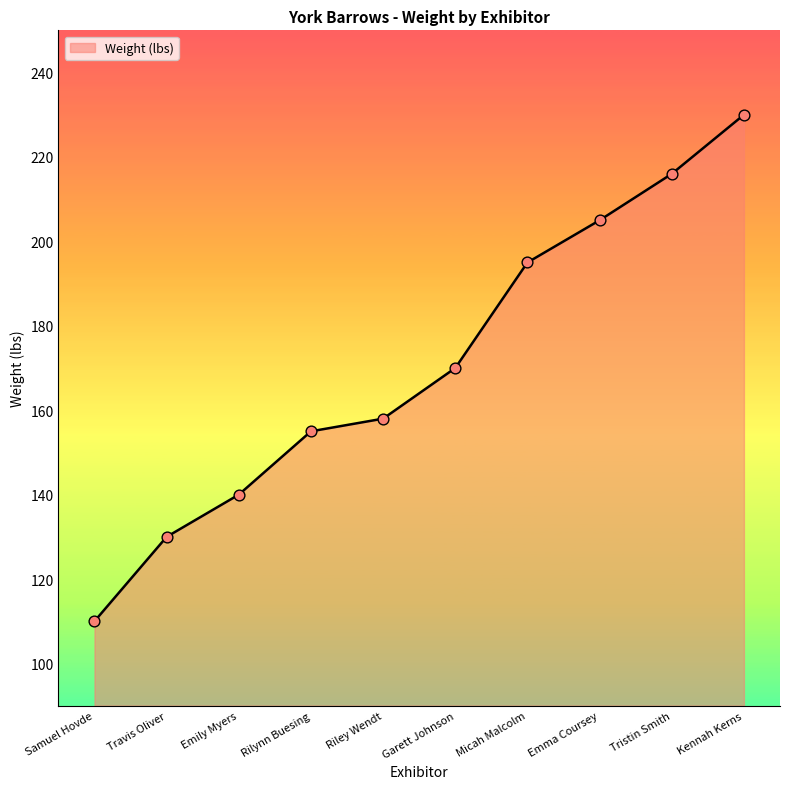

Which has a higher value, Emily Myers or Travis Oliver?

Emily Myers